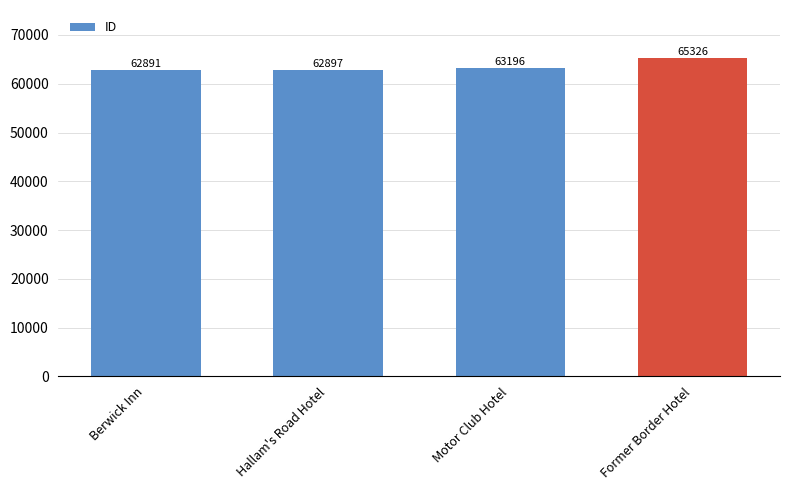

Reading left to right, transcribe all the data shown in this chart.

Berwick Inn=62891	Hallam's Road Hotel=62897	Motor Club Hotel=63196	Former Border Hotel=65326